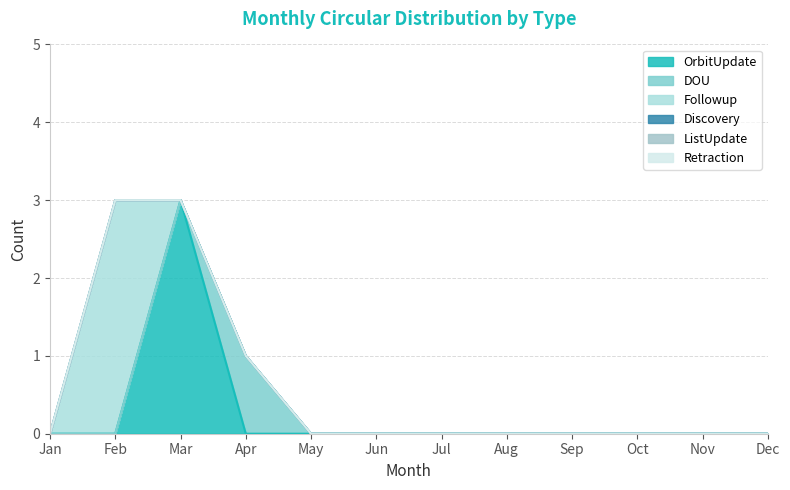

Which series has the largest total across all categories?

OrbitUpdate